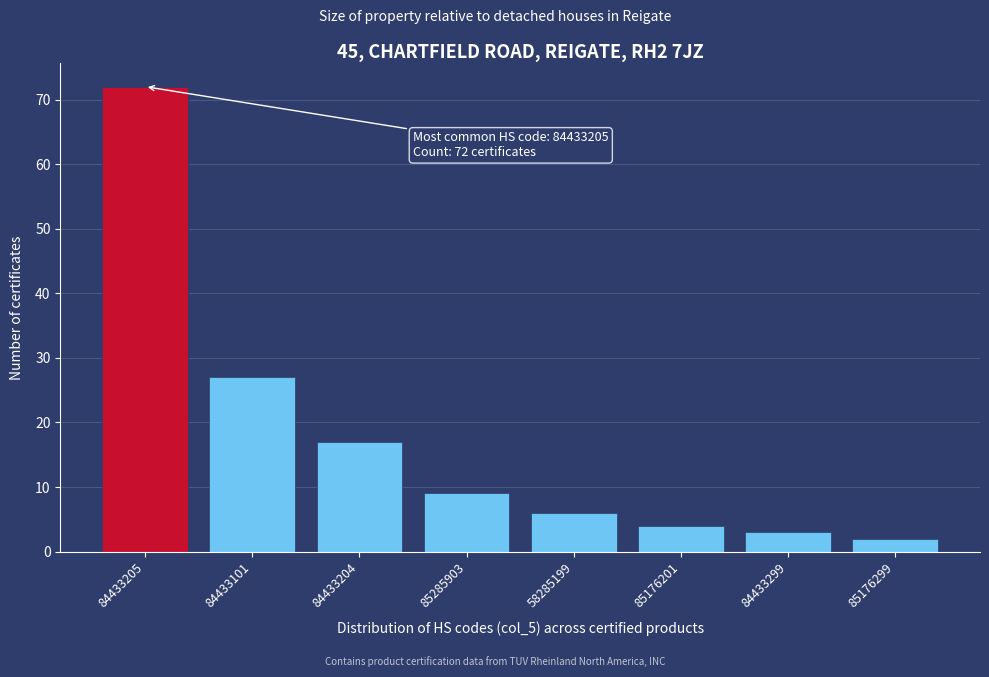

Reading left to right, transcribe all the data shown in this chart.

72	27	17	9	6	4	3	2